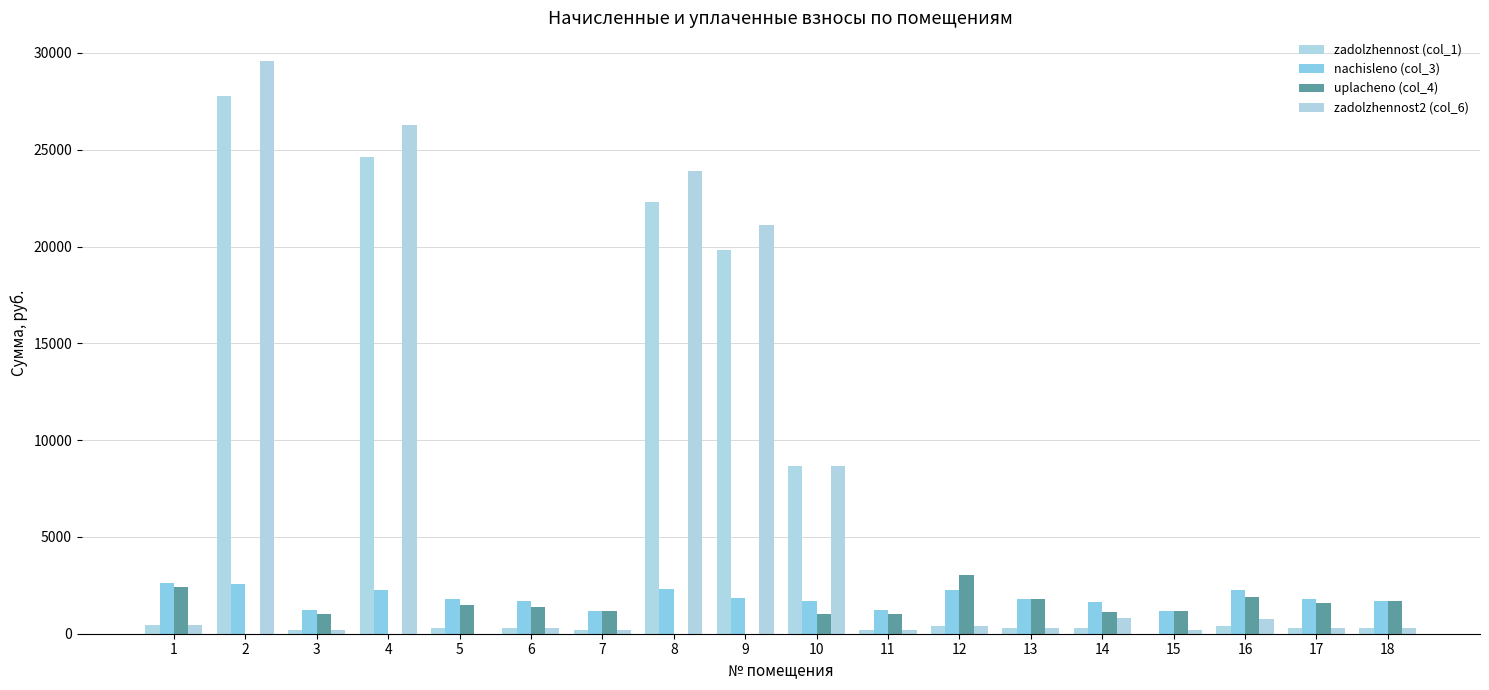

Which series changed the most between 6 and 11?

nachisleno (col_3)